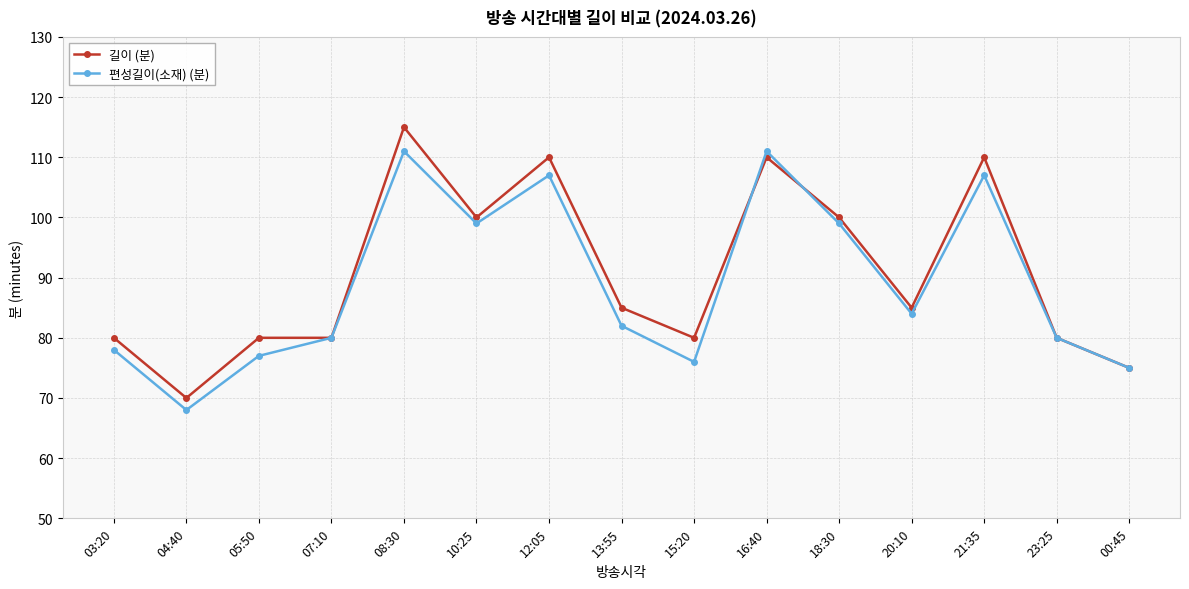

Which series has the largest total across all categories?

길이 (분)